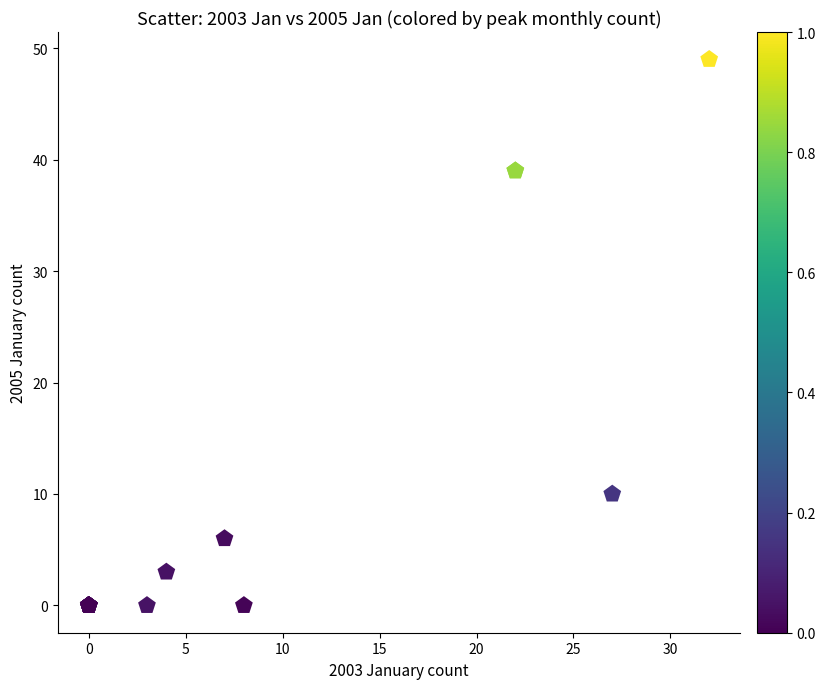

What Y value in the scatter plot is closest to 24?

10